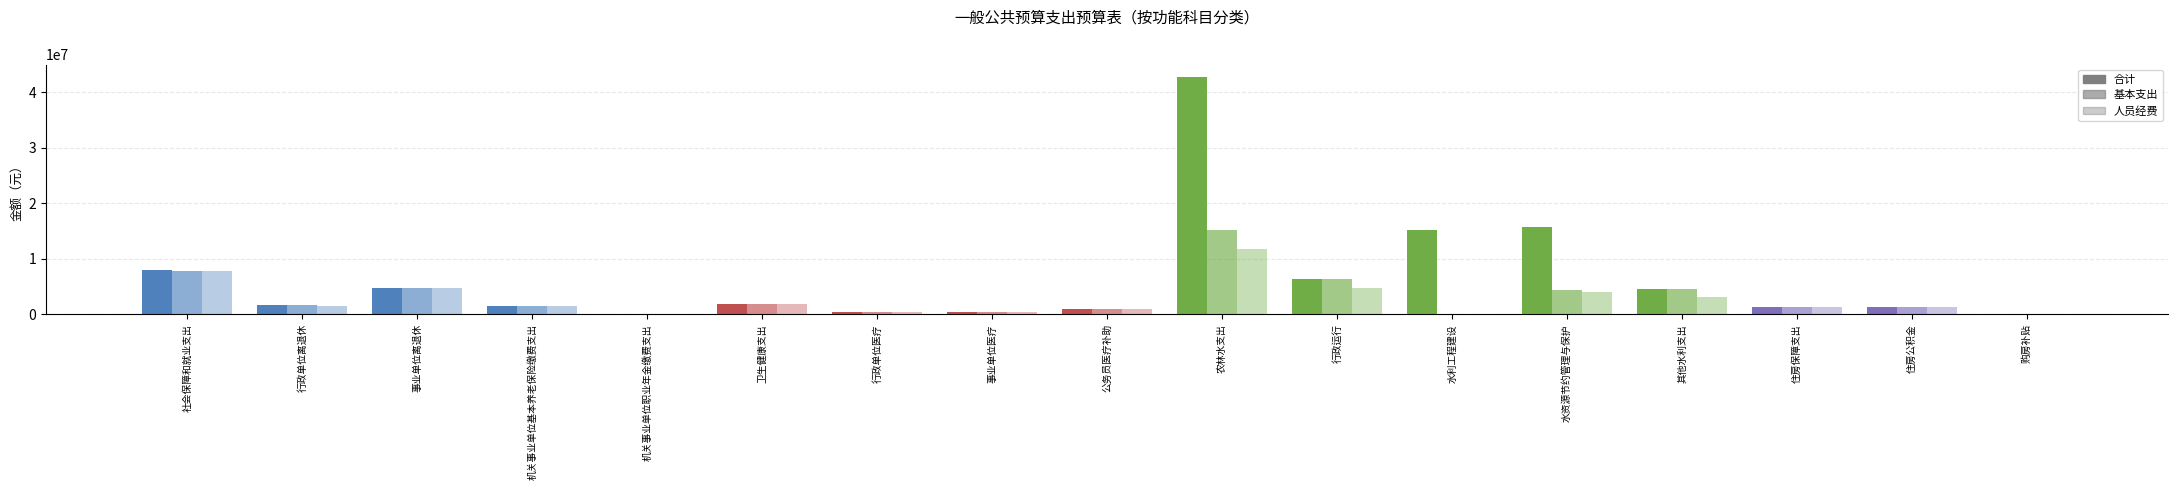

At which category is the sum across all series the highest?

农林水支出